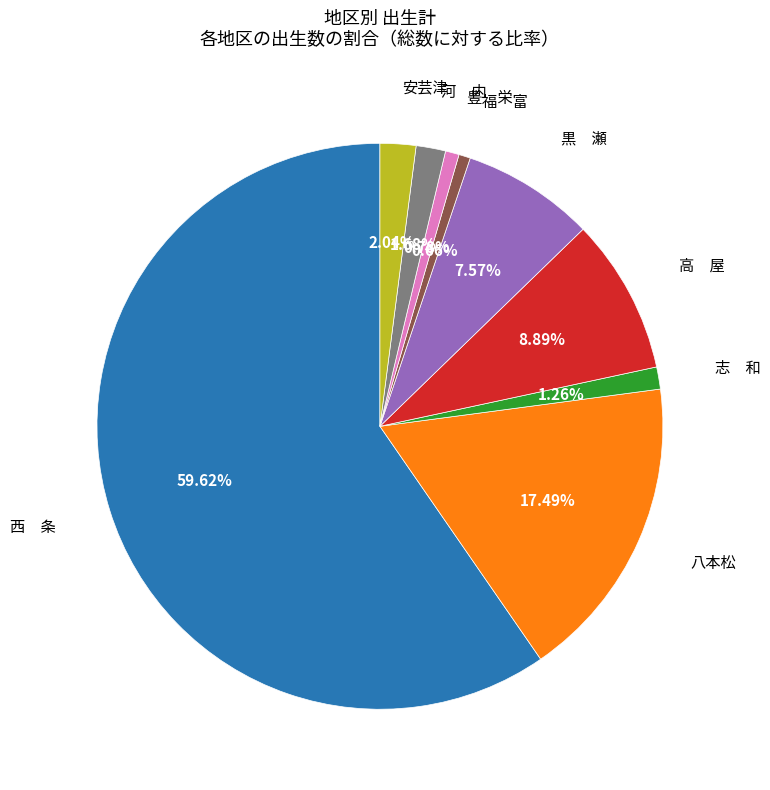

Does any single category account for the majority?

Yes